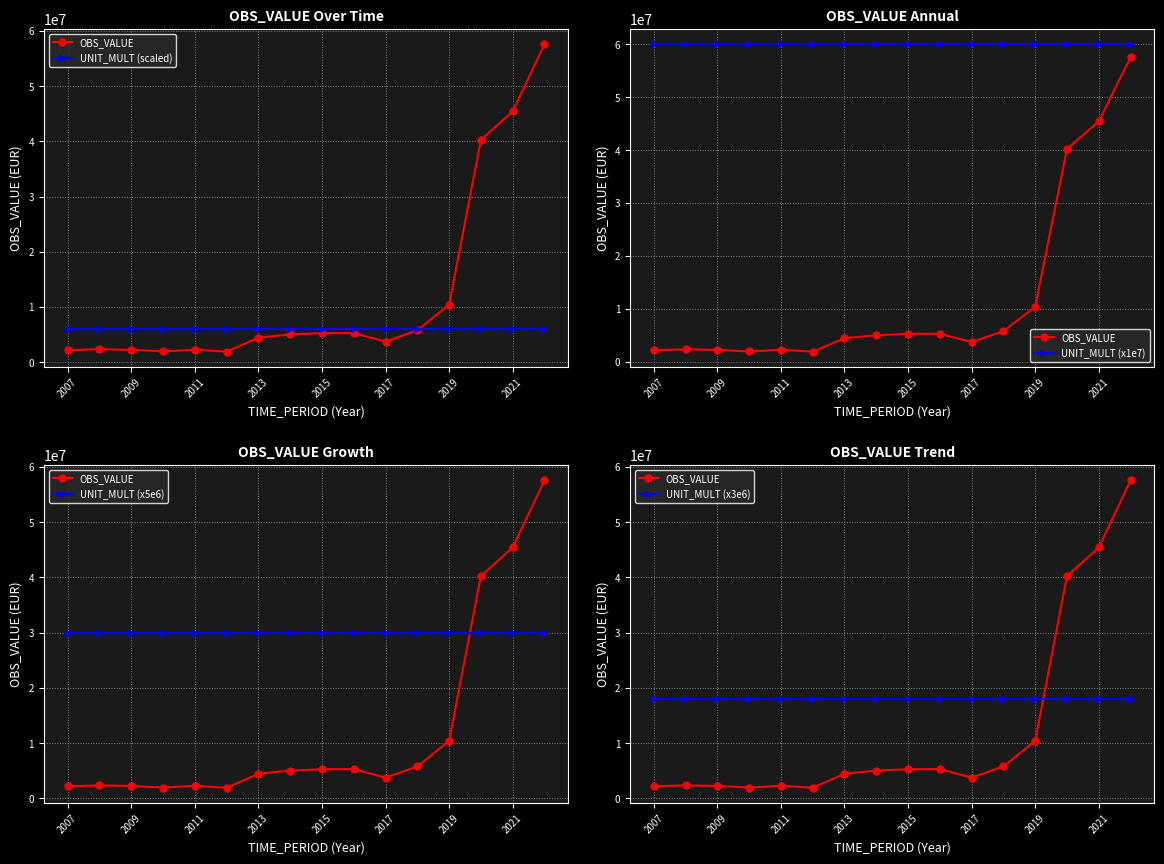

What is the highest value of the UNIT_MULT (x3e6) series?

18000000